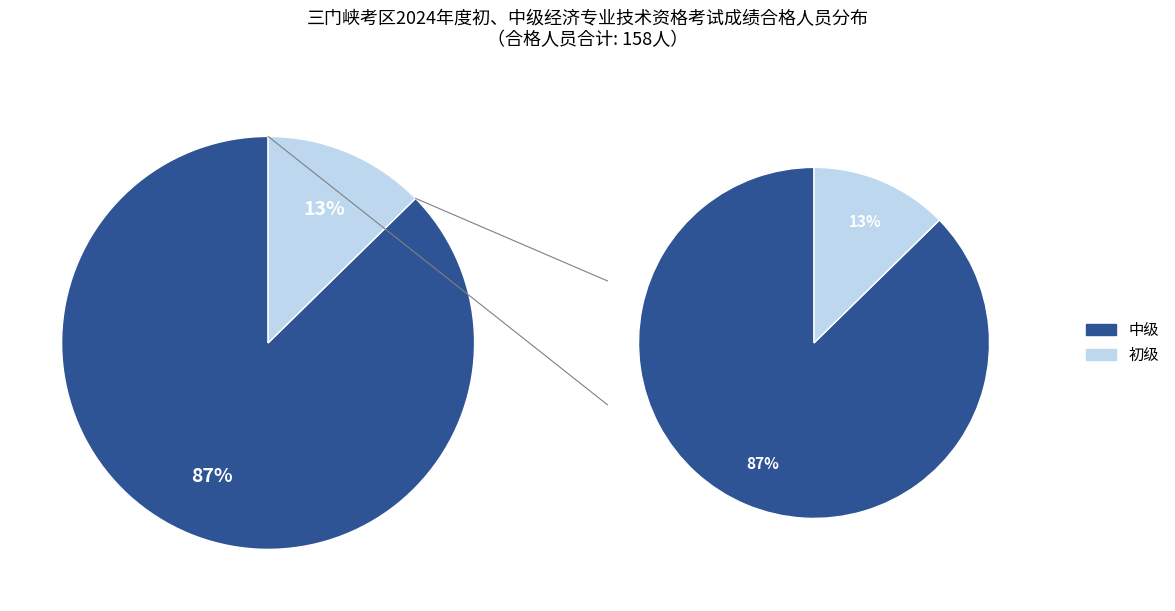

To the nearest percent, what portion does 中级 represent?

87%